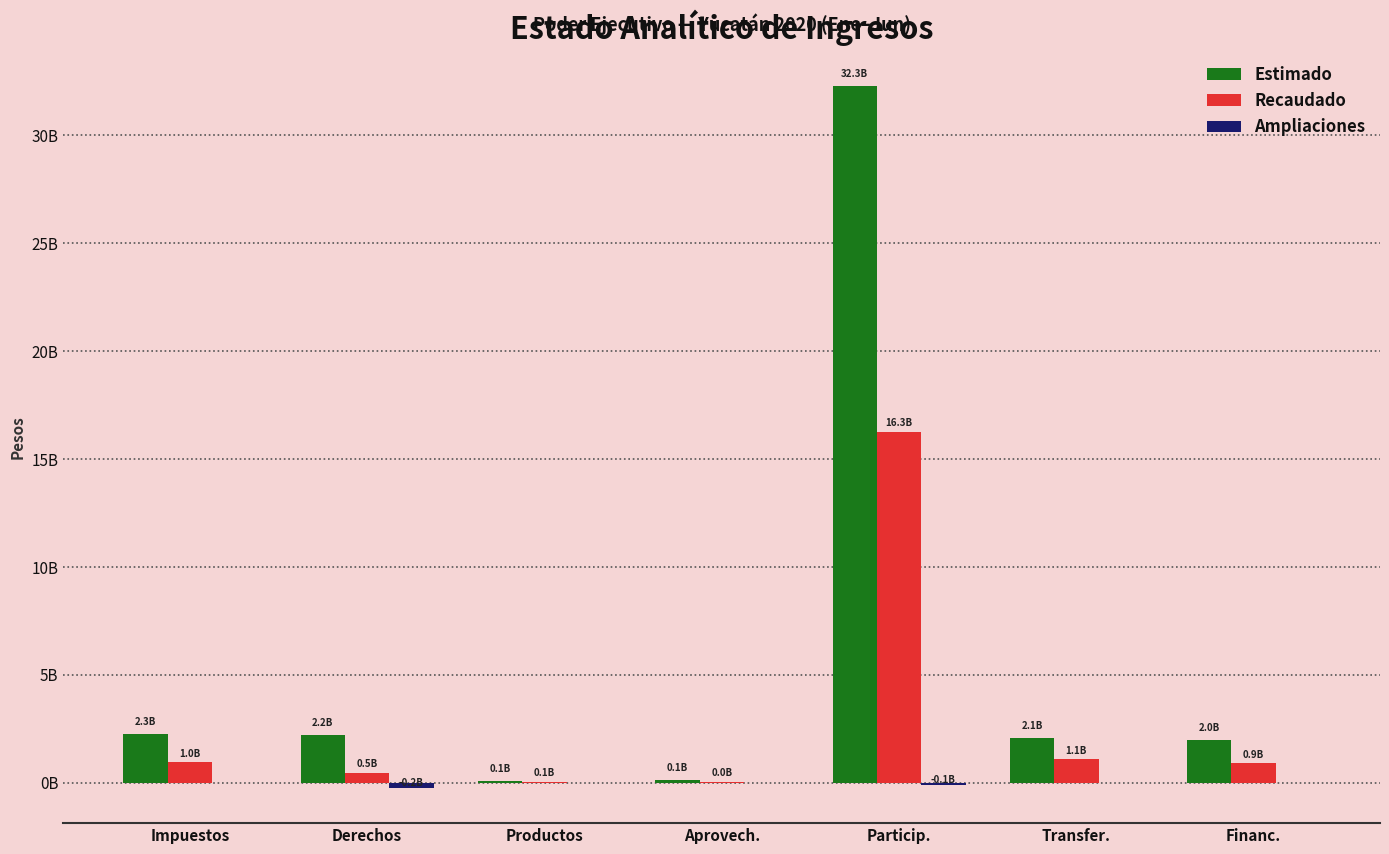

Where does the Recaudado series first go above 900000000?

Impuestos